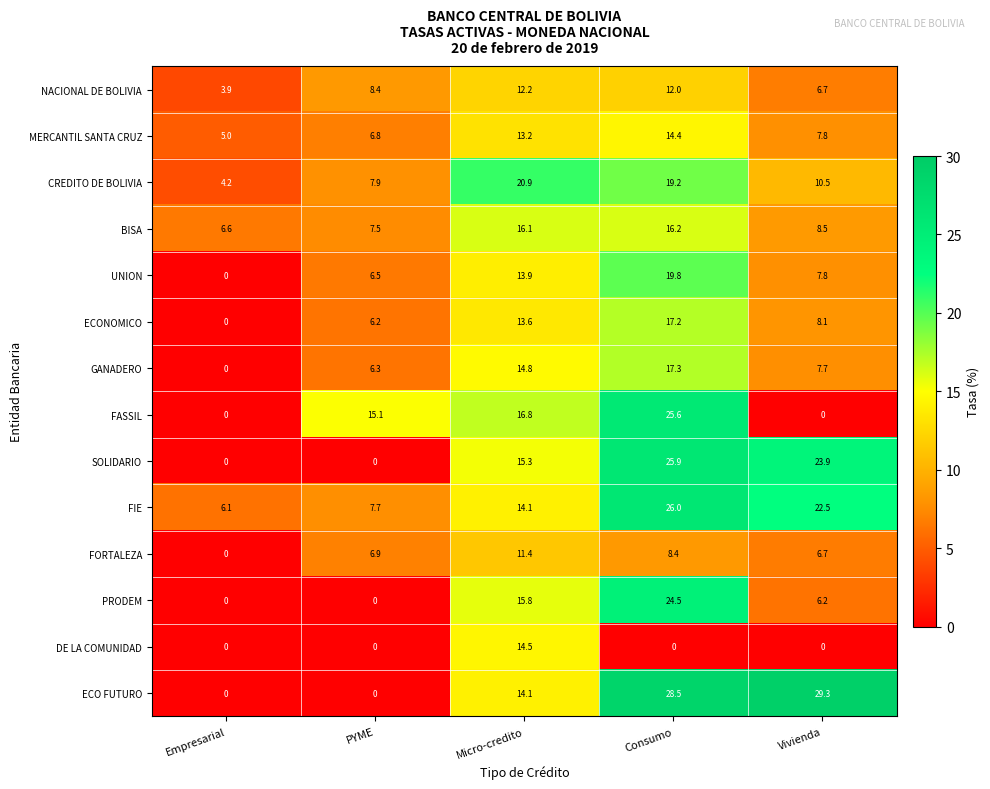

Which series has the largest total across all categories?

FIE